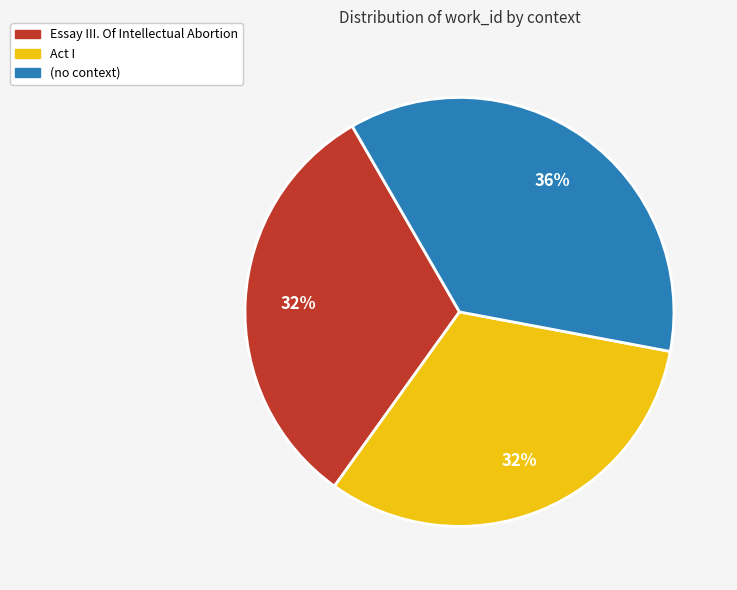

Is the sum of (no context) and Act I greater than half?

Yes